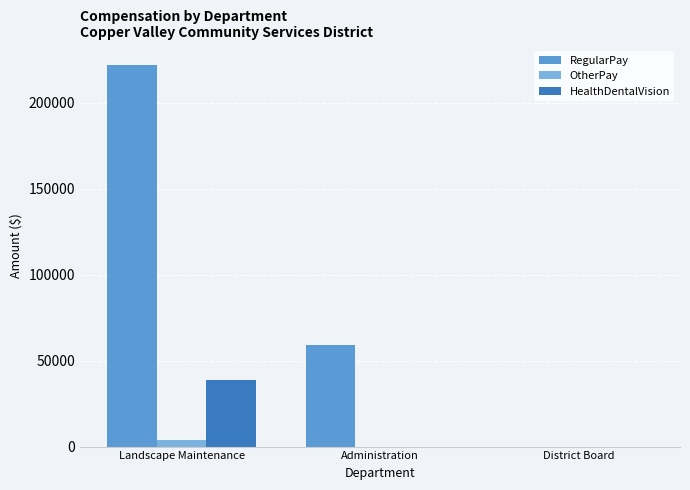

Reading left to right, what are all the values shown in this chart?

RegularPay: Landscape Maintenance=222135	Administration=59171	District Board=0
OtherPay: Landscape Maintenance=3784	Administration=0	District Board=0
HealthDentalVision: Landscape Maintenance=38740	Administration=0	District Board=0